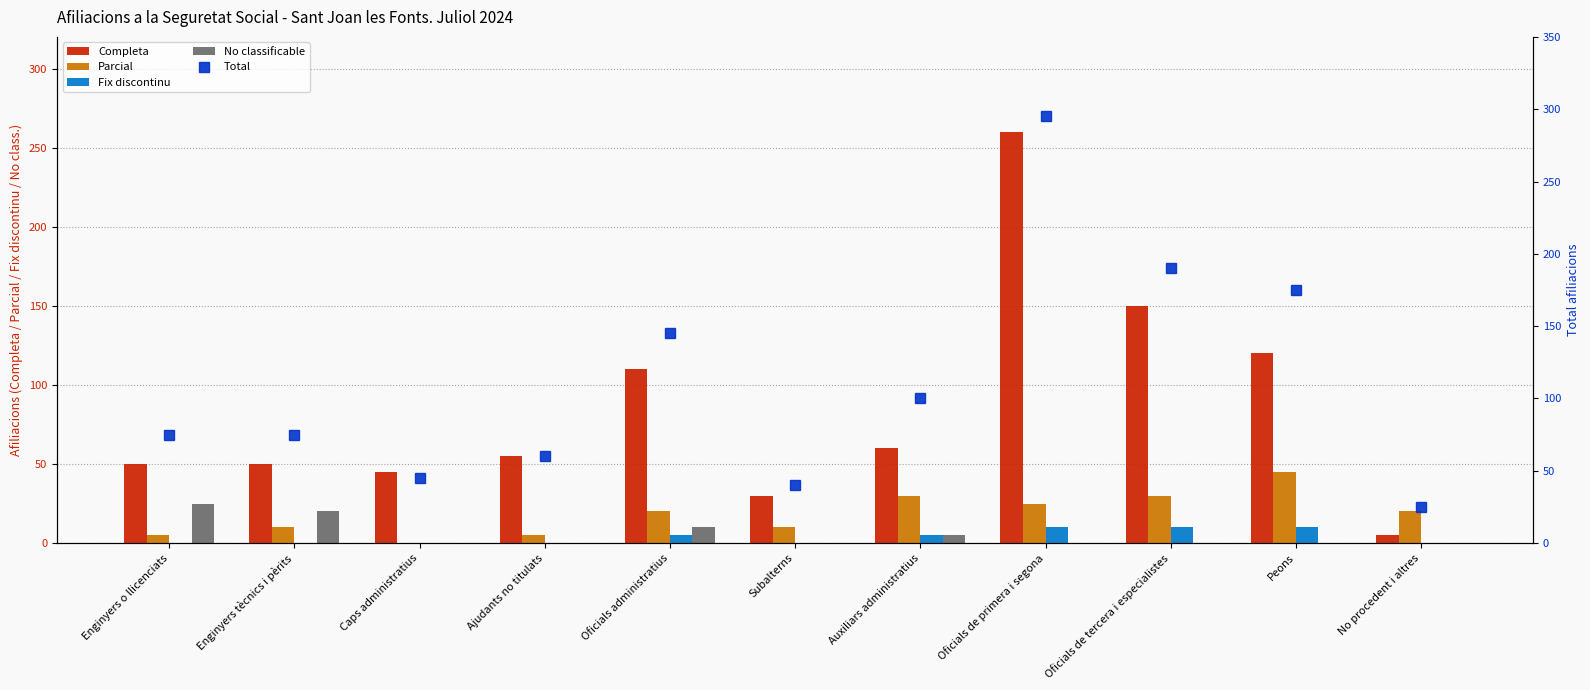

Which category has the highest value across all series?

Oficials de primera i segona